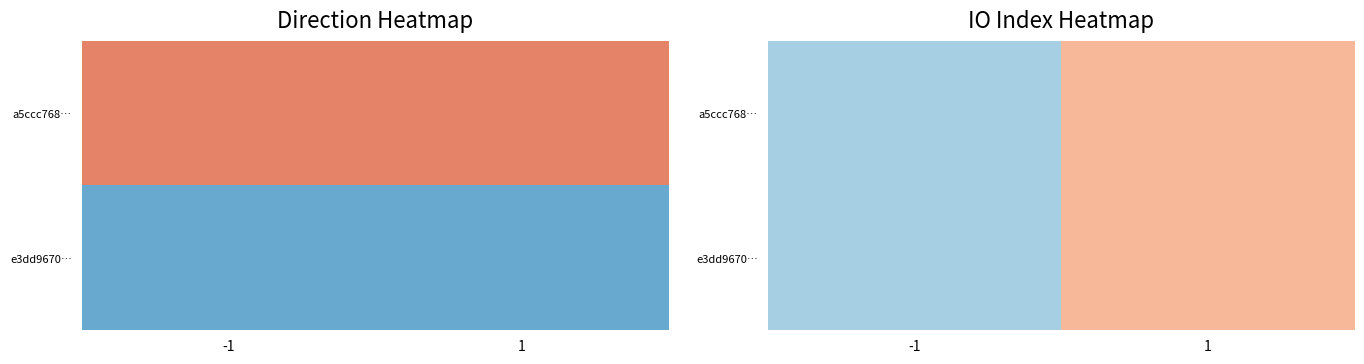

At how many categories does at least one series exceed 0?

1